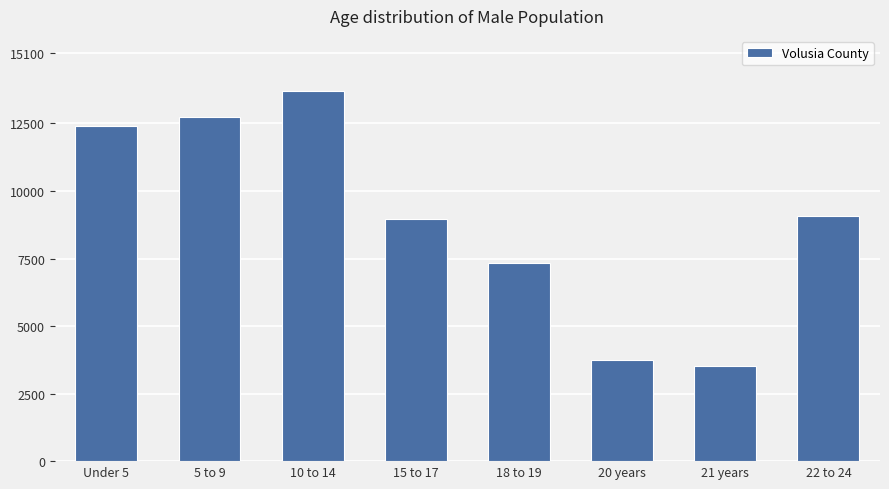

What is the difference between the maximum and minimum values?

10176